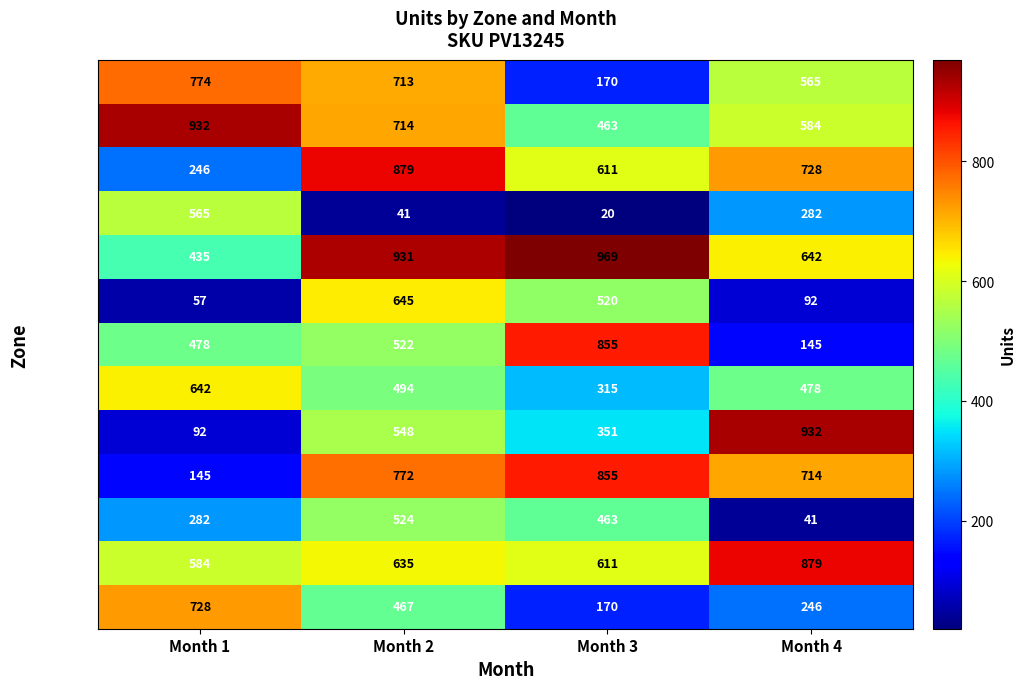

At which category does the chart reach its peak across all series?

Month 3